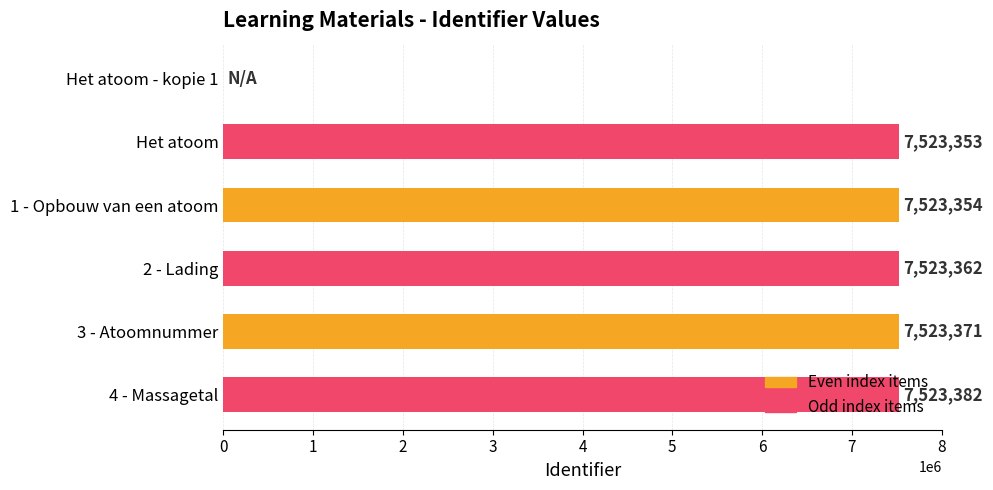

What is the ratio of the value at 2 - Lading to the value at Het atoom?

1.0